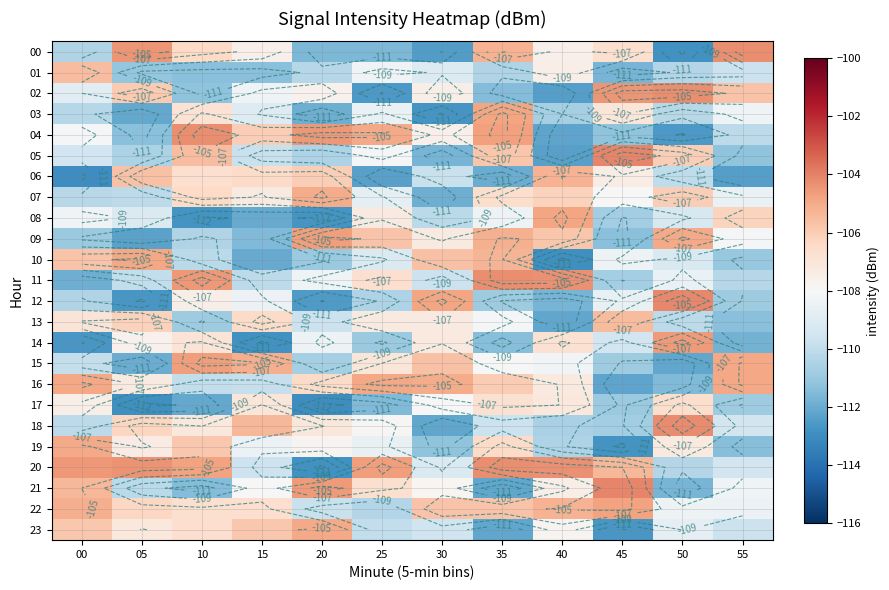

List the series in order of their peak value, highest first.

21, 05, 12, 18, 11, 00, 04, 20, 02, 14, 09, 15, 22, 03, 08, 16, 10, 19, 23, 07, 06, 13, 01, 17